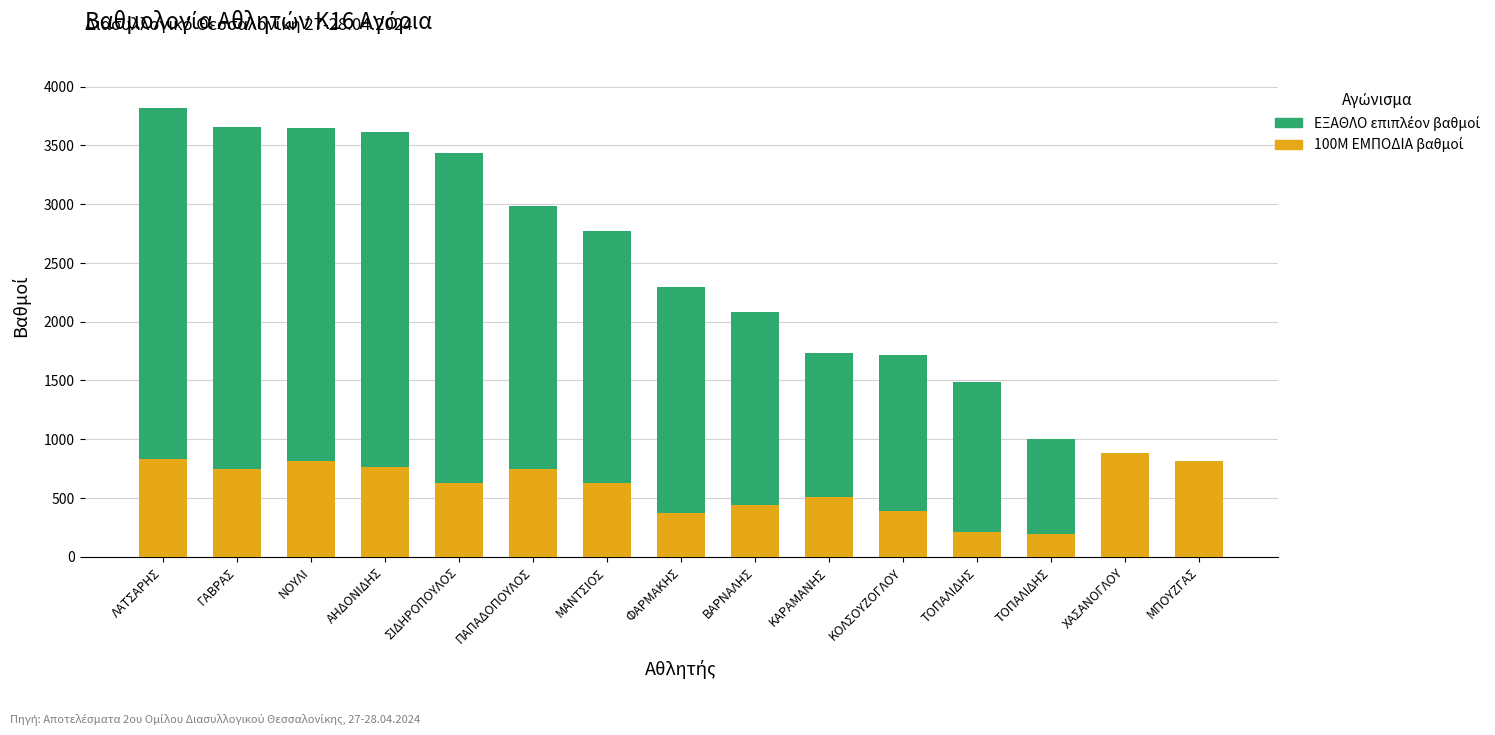

Is it true that 100Μ ΕΜΠΟΔΙΑ βαθμοί equals 112 at ΦΑΡΜΑΚΗΣ?

False